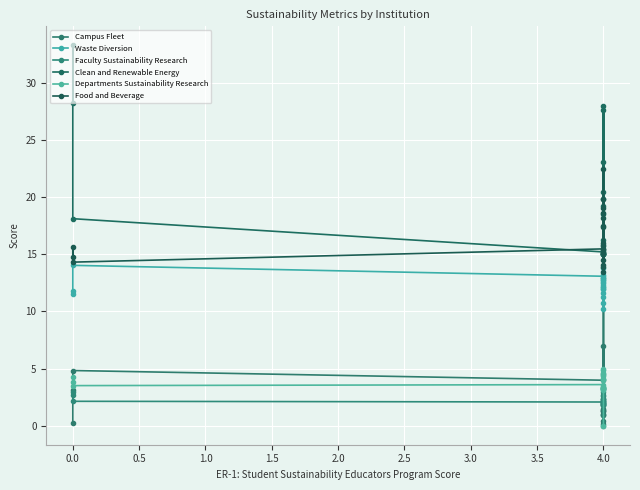

The value of Departments Sustainability Research at 4.0 is 2.1. True or false?

False